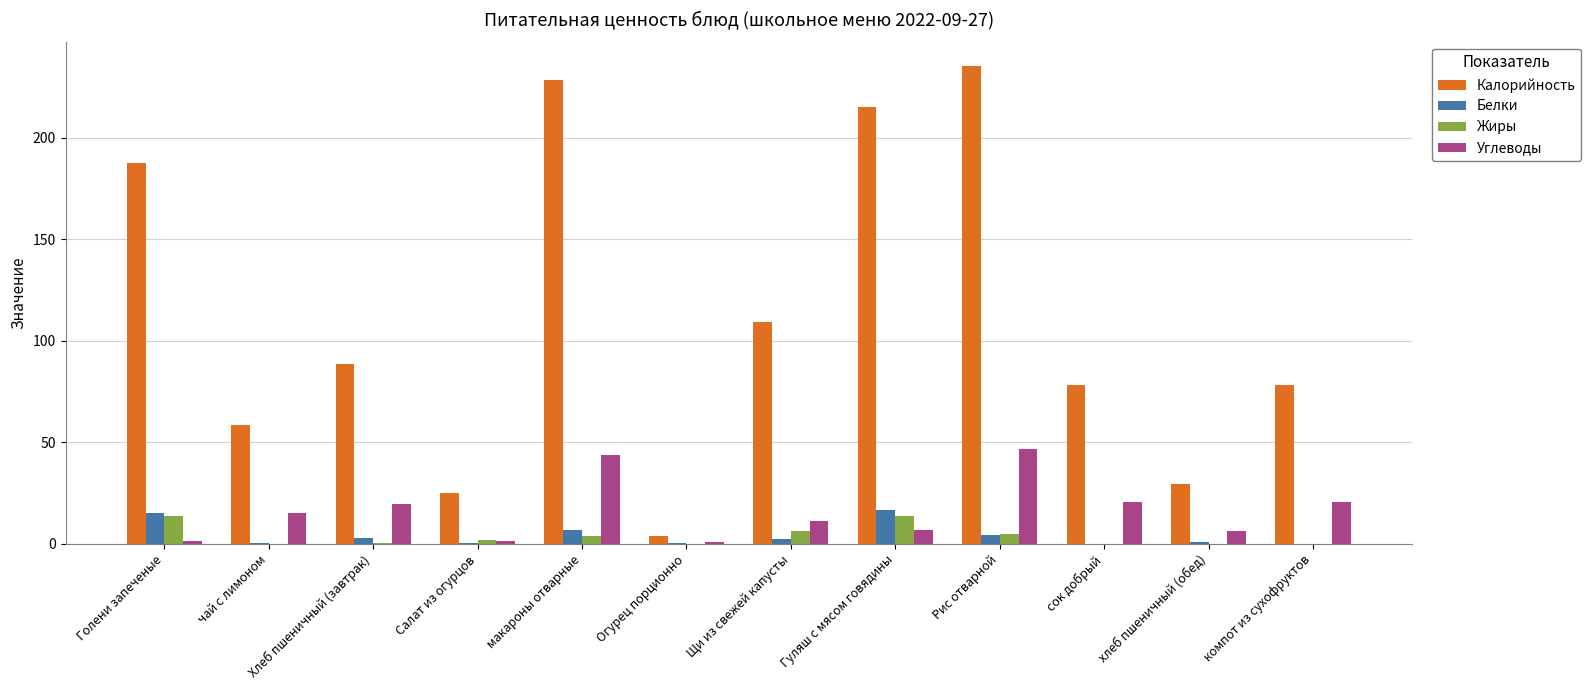

What is the total value across all series at хлеб пшеничный (обед)?

37.3